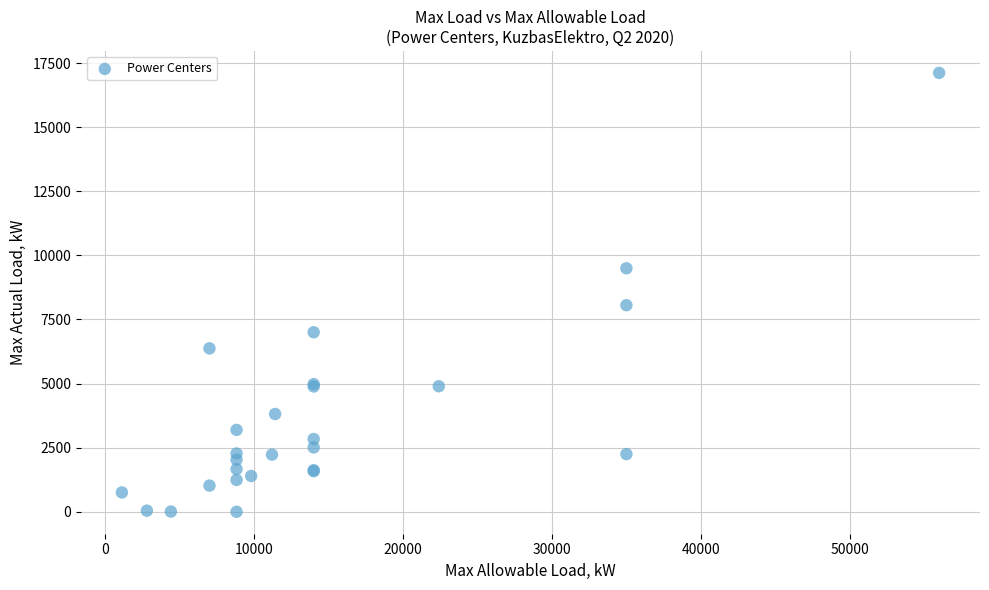

What Y value in the scatter plot is closest to 8559?

8057